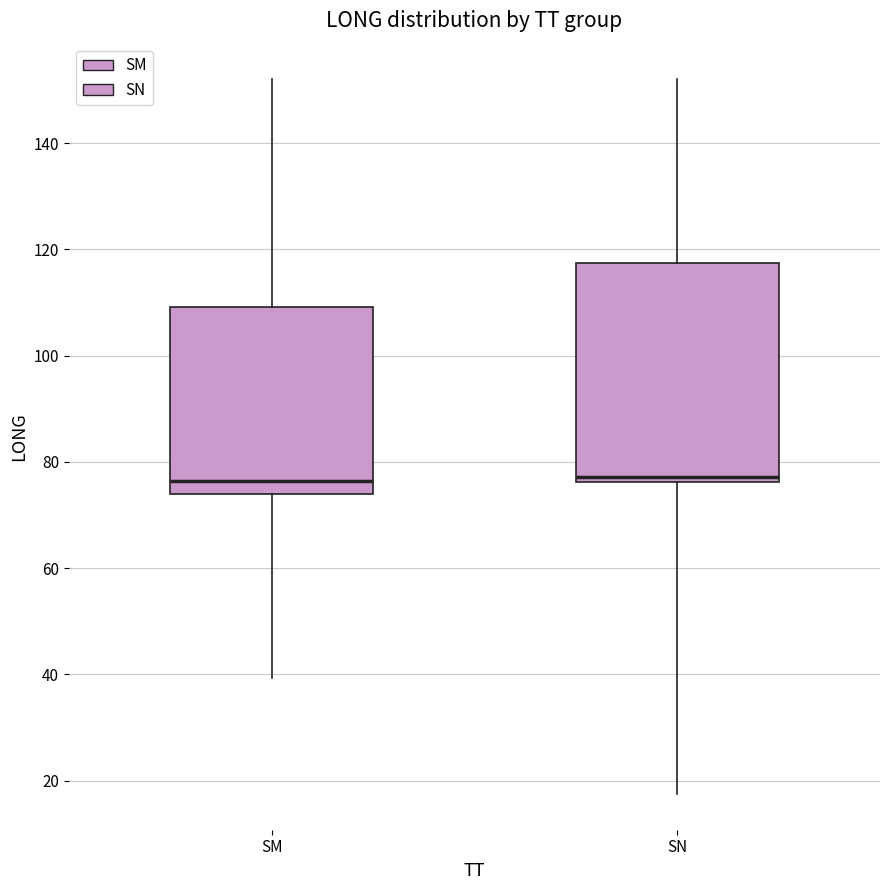

Which box is the tallest, from its lower edge to its upper edge?

SN